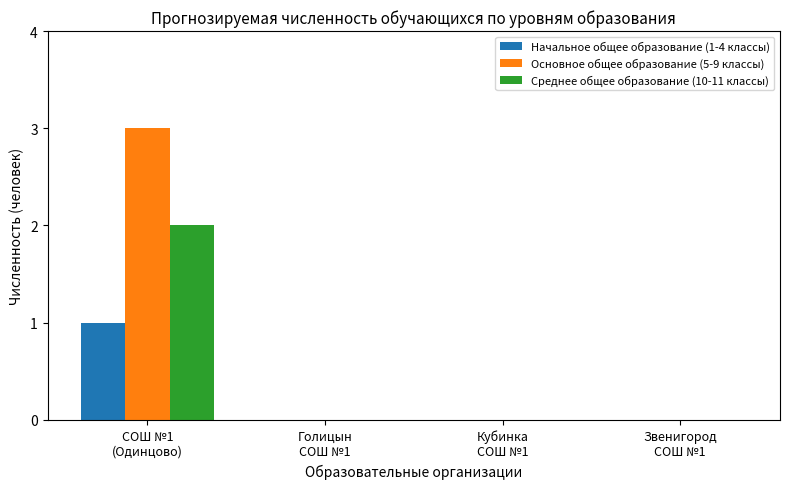

Does the chart contain stacked bars?

No